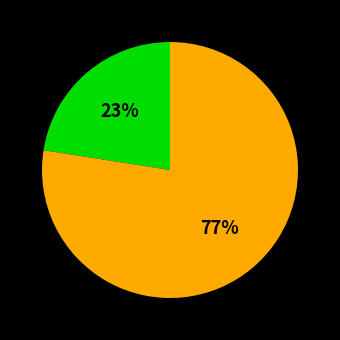

To the nearest percent, what is the average slice percentage?

50%